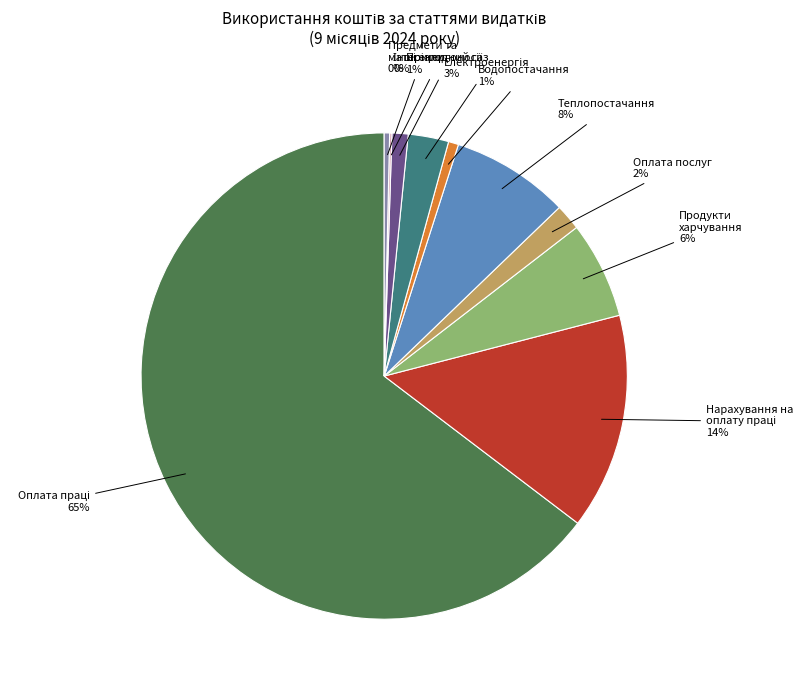

Is there a majority slice in this chart?

Yes